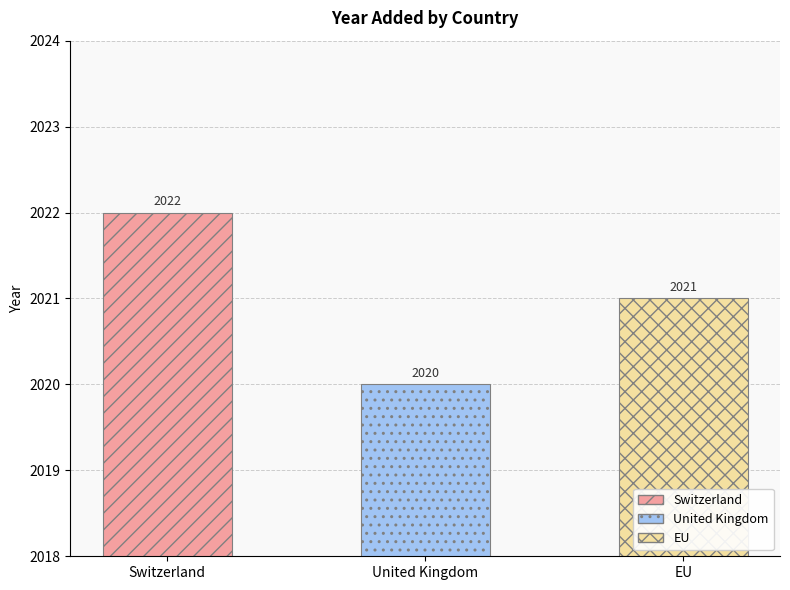

What is the sum of the values at United Kingdom and Switzerland?

4042